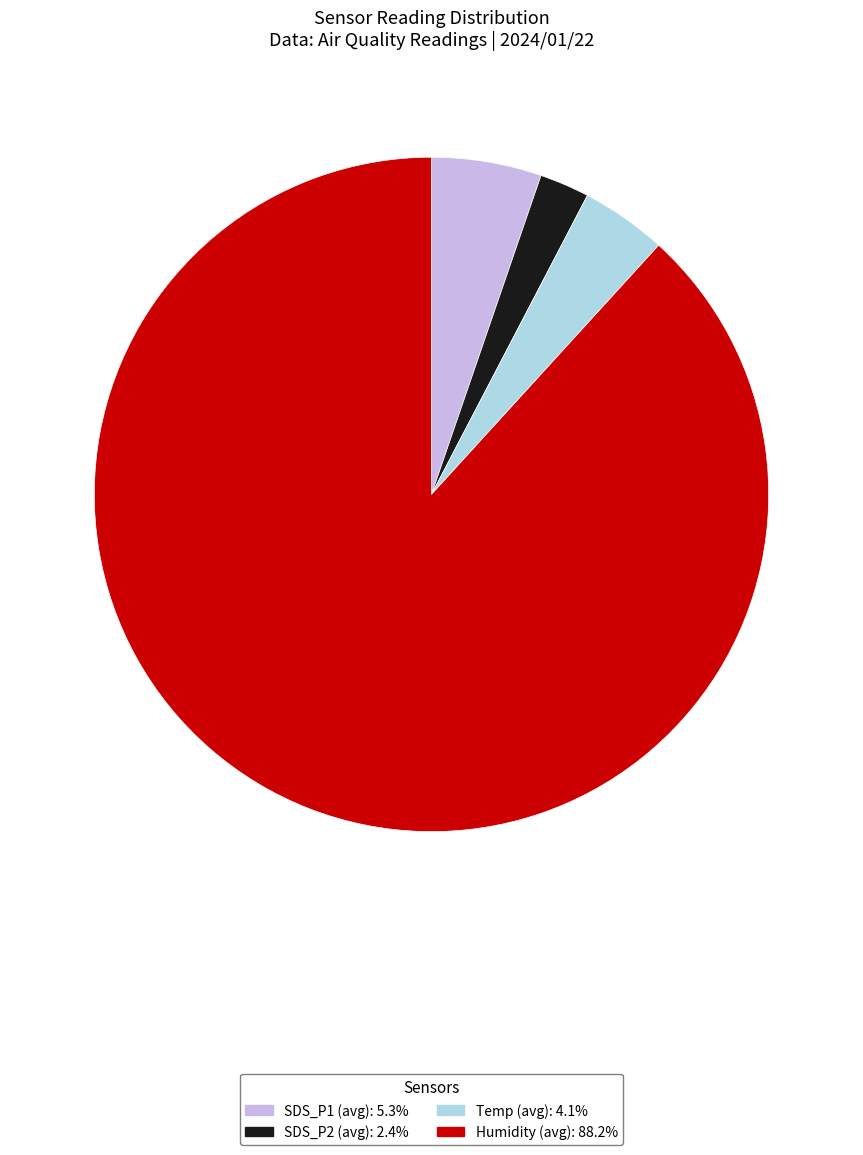

Count the number of slices in the pie.

4